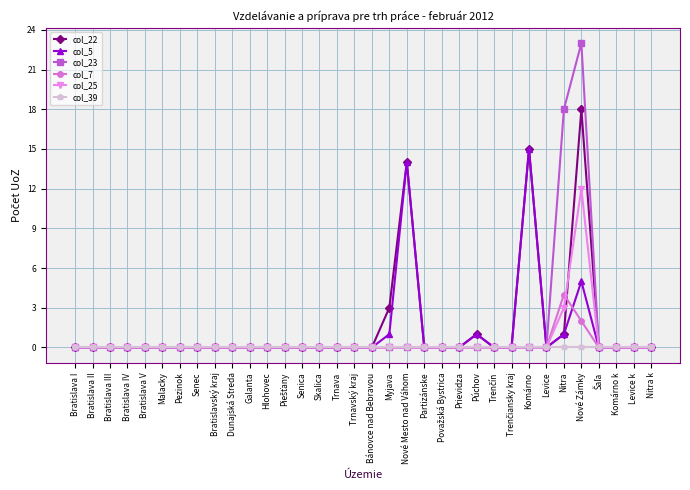

What position from the right is Bratislava III?

32